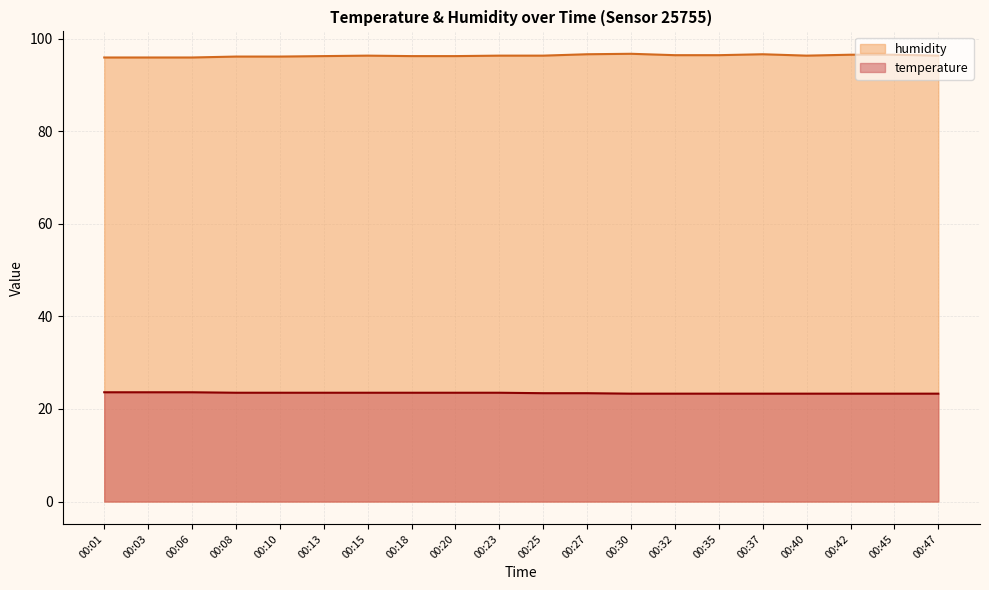

True or false: humidity and temperature intersect in this chart.

False